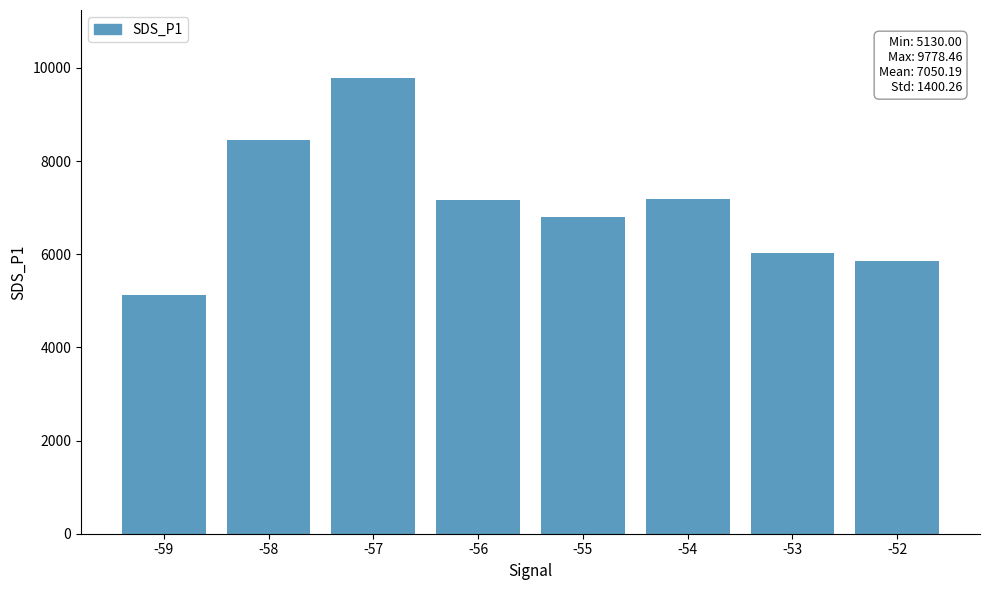

Read the value at -58.

8456.7